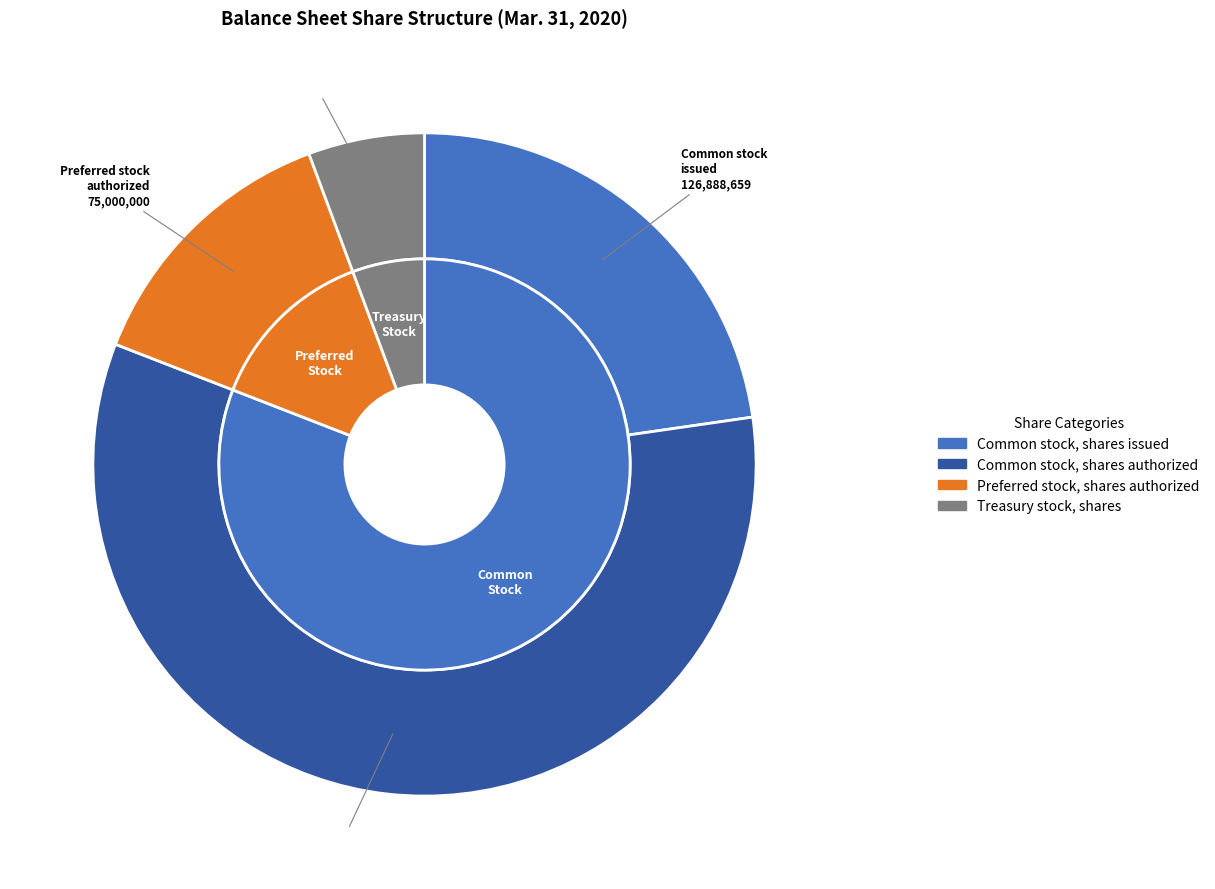

Is it true that Common stock, shares issued is 31% of the pie?

False